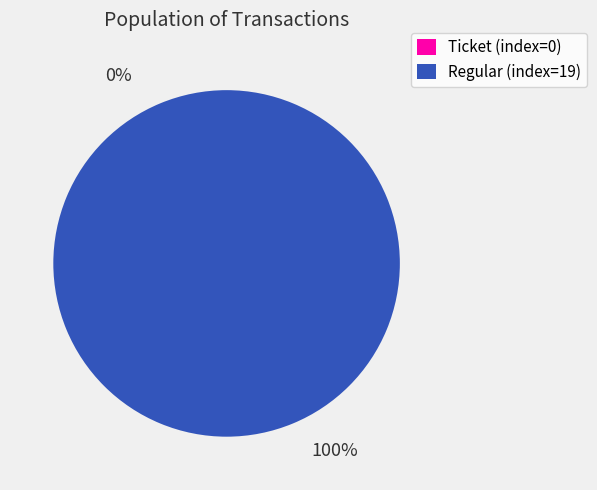

Which category accounts for the majority?

Regular (io_index=19)